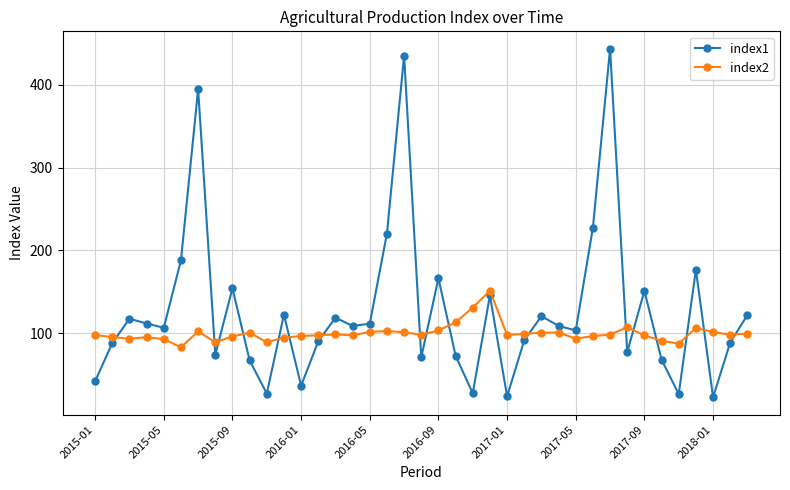

How many interior local peaks does the index1 series have?

12